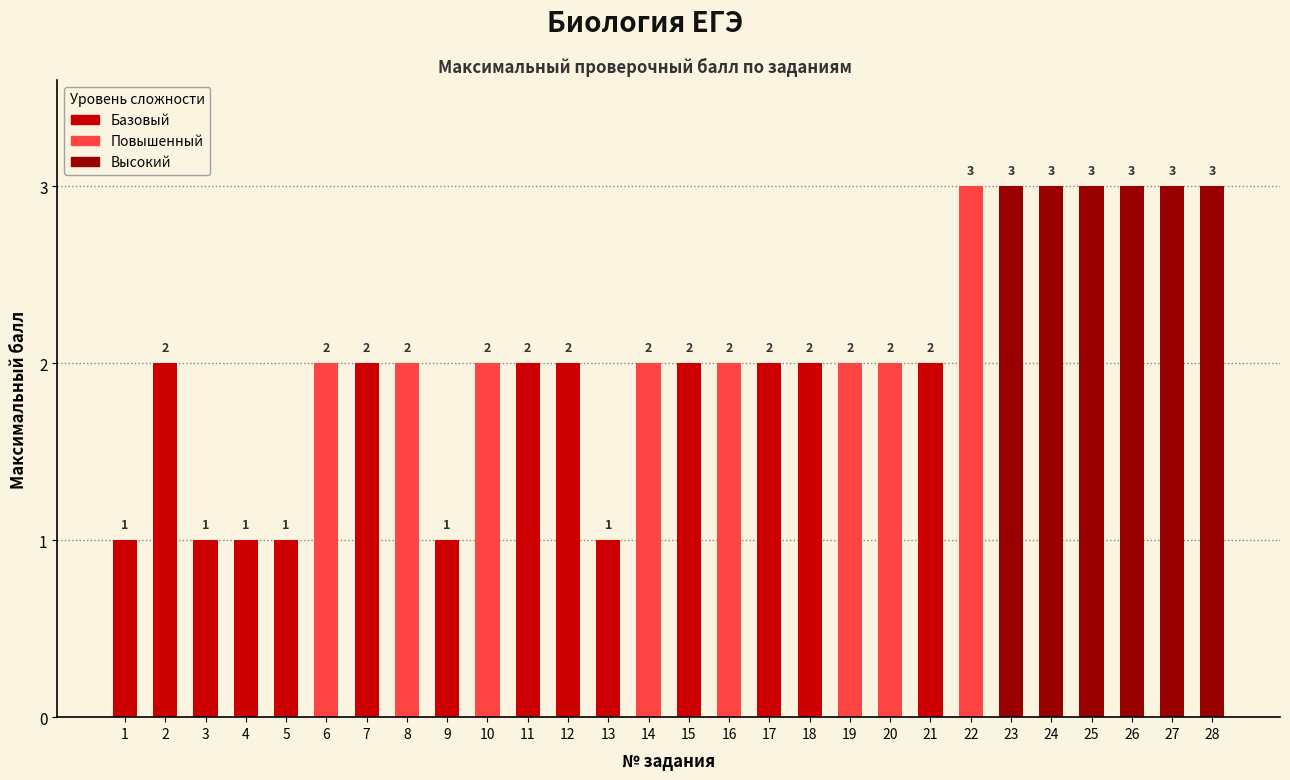

How many values are between 2 and 3?

22